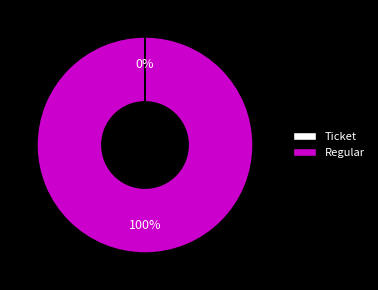

To the nearest percent, what is the difference between the largest and smallest slice percentages?

100%